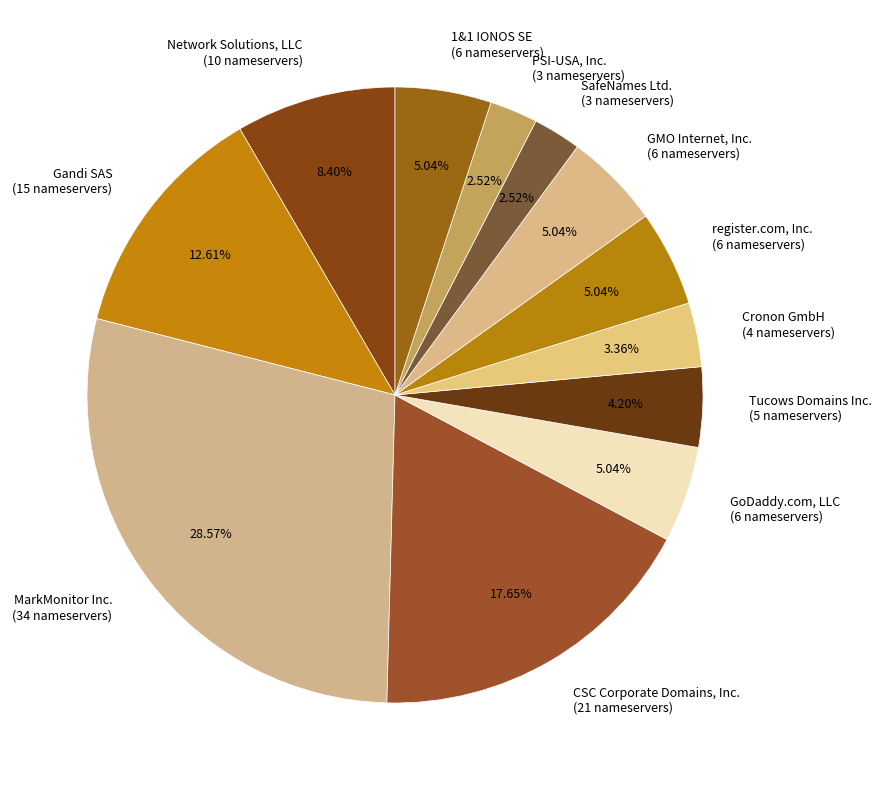

To the nearest percent, what portion does Gandi SAS represent?

13%